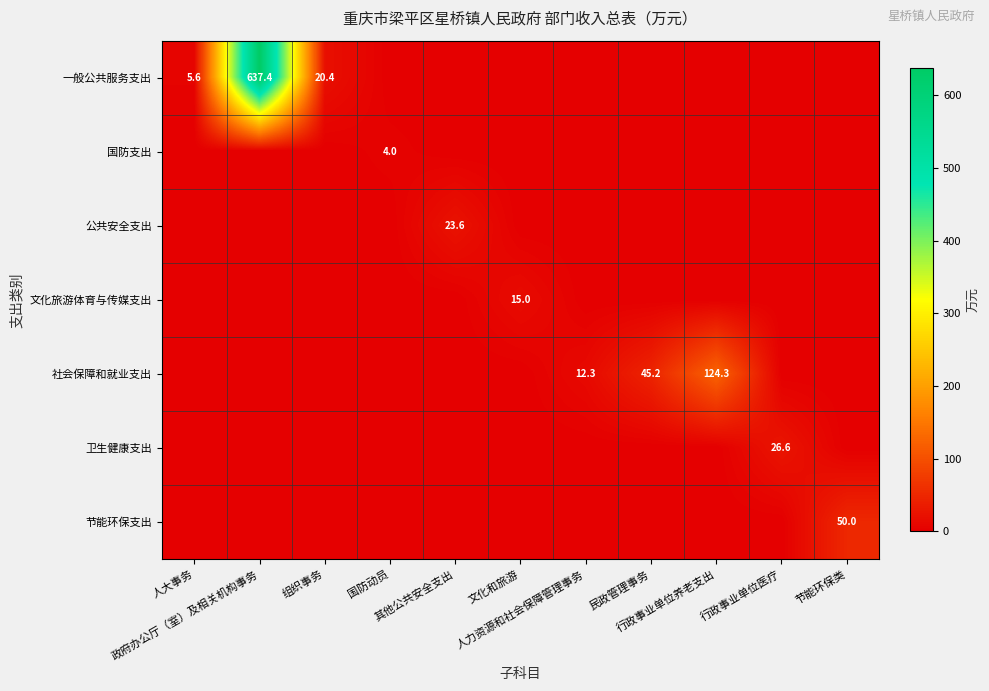

Between 节能环保类 and 文化和旅游, which is larger?

节能环保类